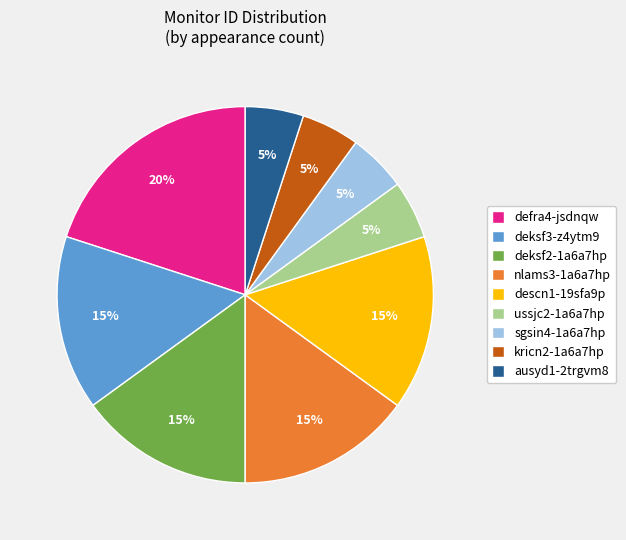

What percentage is the kricn2-1a6a7hp slice, to the nearest percent?

5%